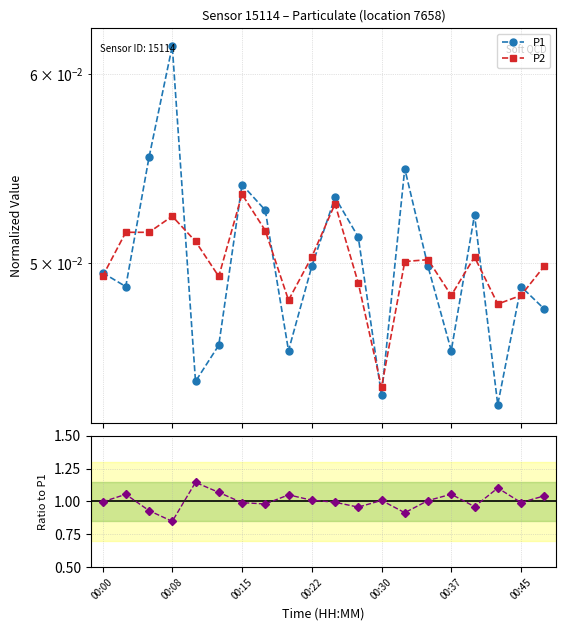

What is the total value across all series at 10?

1.1